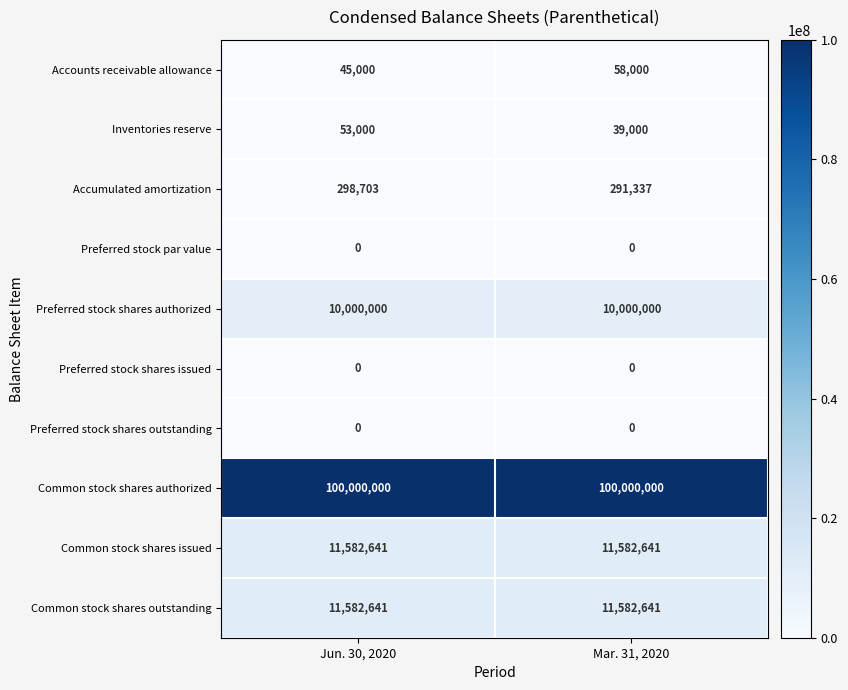

Reading left to right, extract all data points from this chart.

Accounts receivable allowance: 45000	58000
Inventories reserve: 53000	39000
Accumulated amortization: 298703	291337
Preferred stock par value: 0	0
Preferred stock shares authorized: 10000000	10000000
Preferred stock shares issued: 0	0
Preferred stock shares outstanding: 0	0
Common stock shares authorized: 100000000	100000000
Common stock shares issued: 11582641	11582641
Common stock shares outstanding: 11582641	11582641